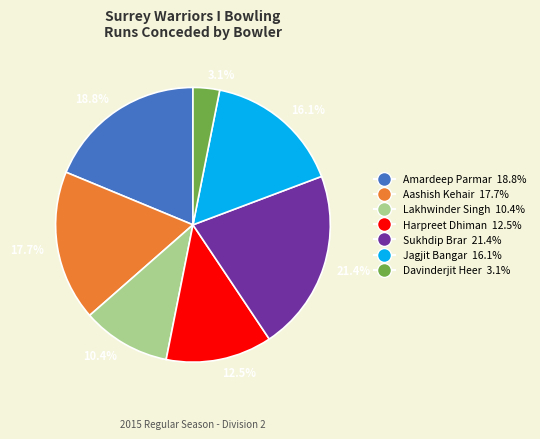

Do 16.1% and 21.4% together represent more than half of the pie?

No